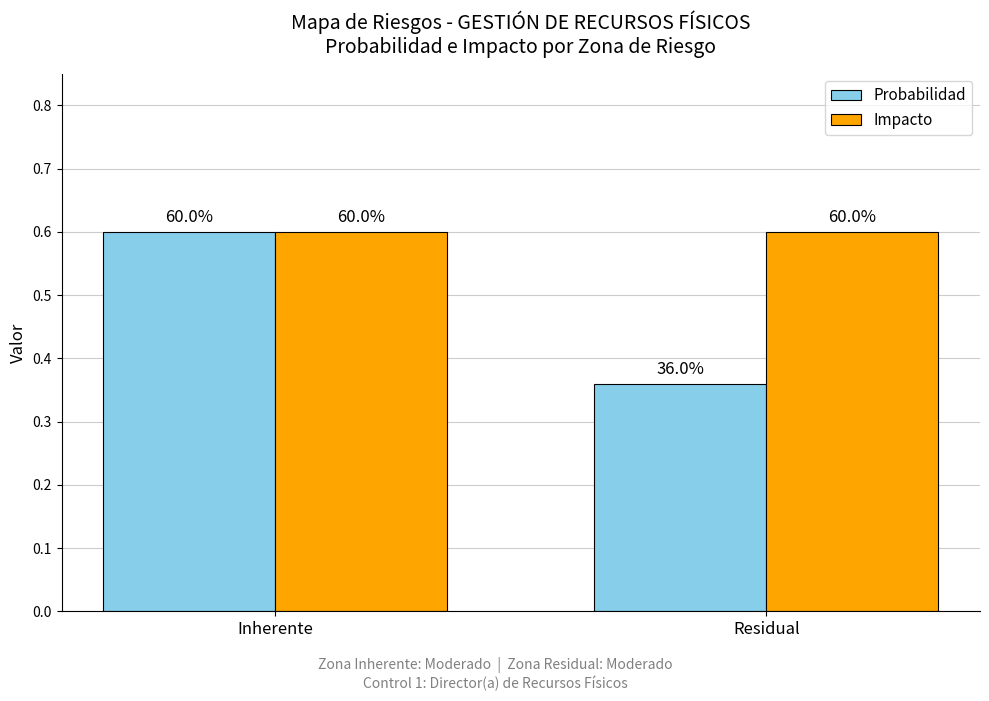

True or false: Impacto has a value of 0.6 at Residual.

True